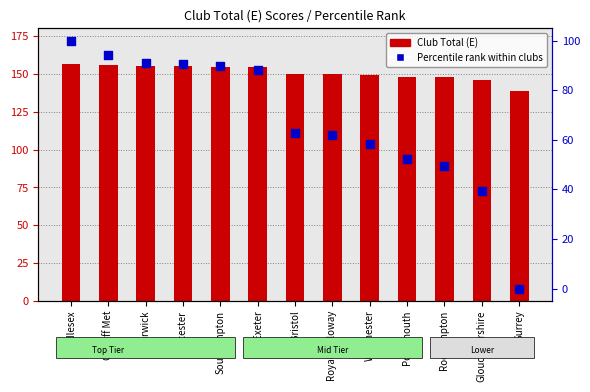

At which category is the sum across all series the highest?

Middlesex